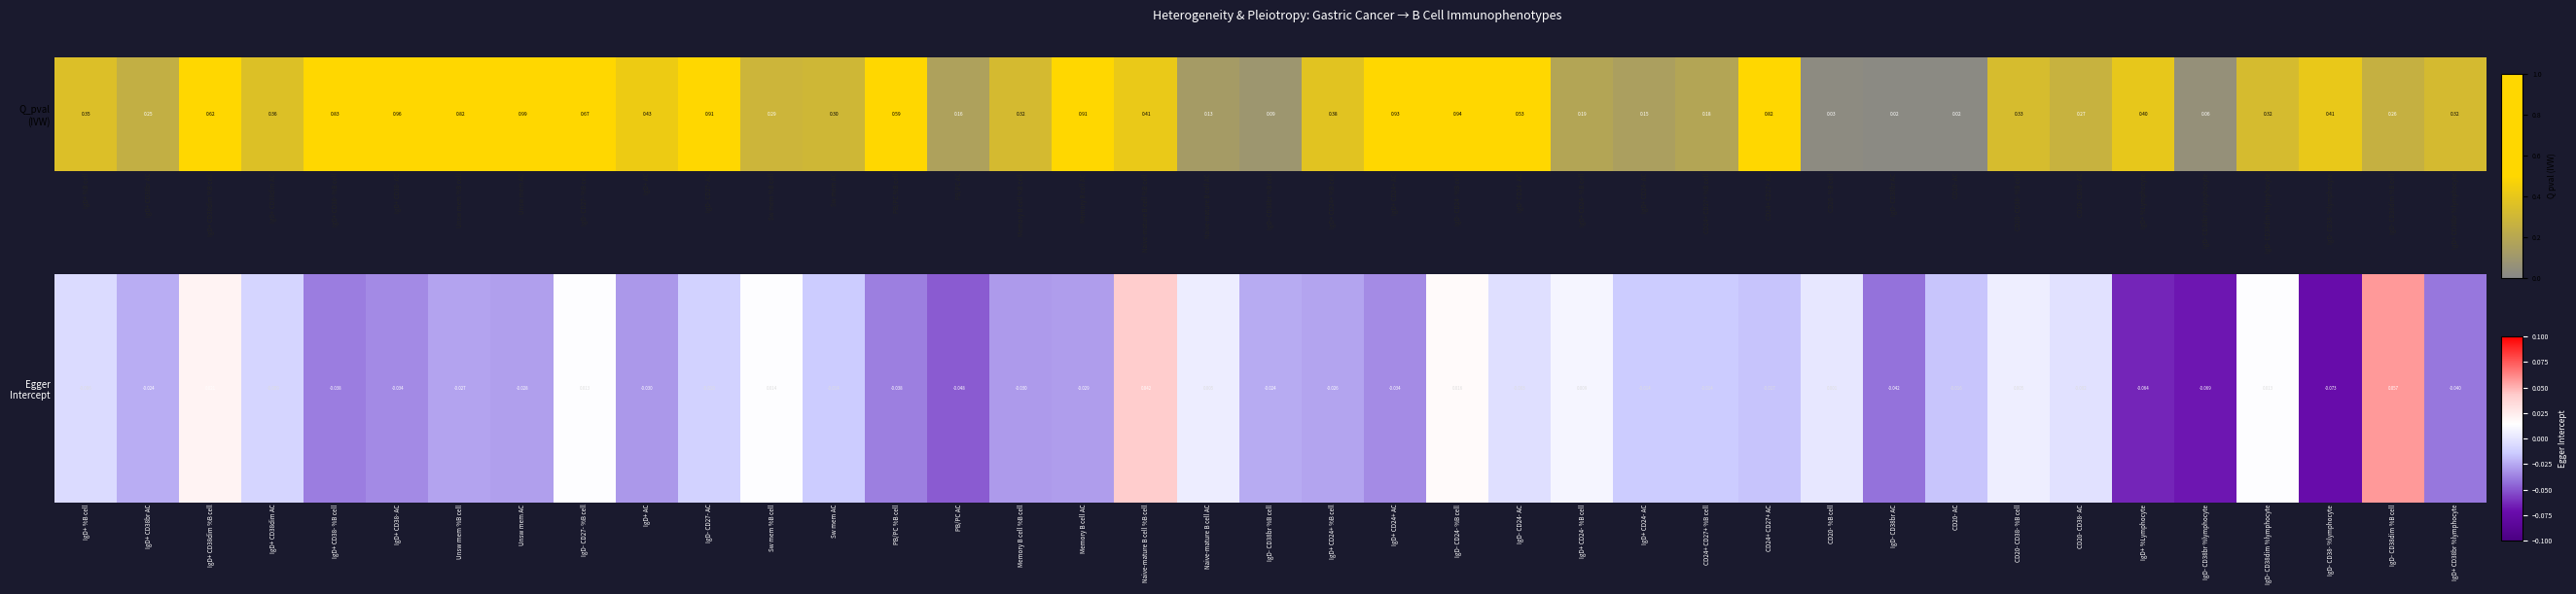

Where is the data nearest to the value 0?

CD20- %B cell